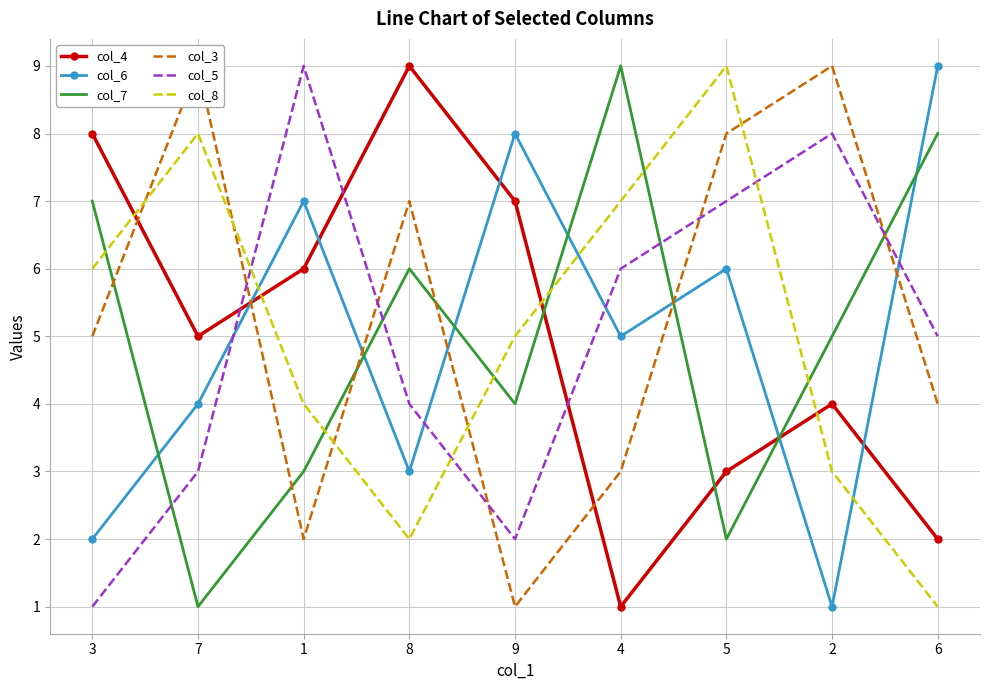

What position from the left is 9?

5